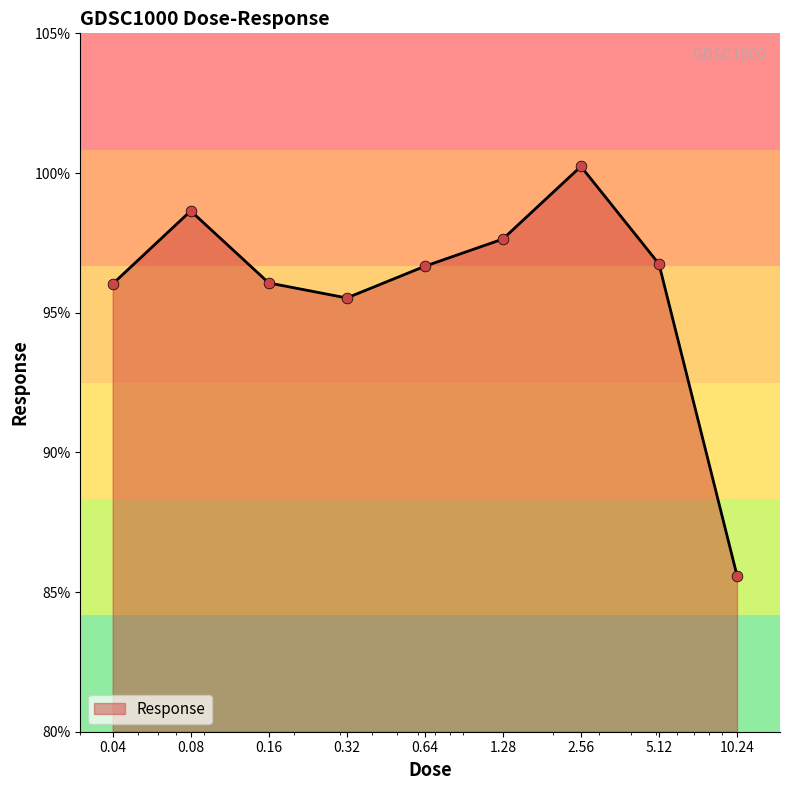

What is the greatest value displayed?

100.2